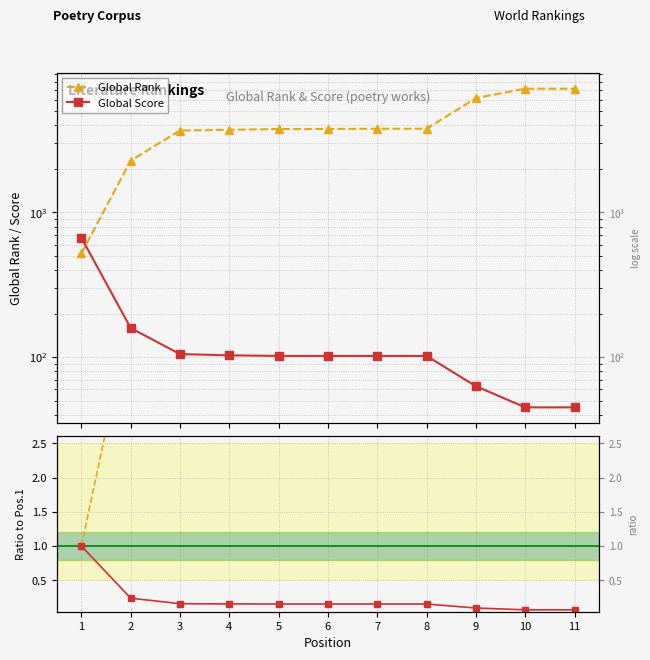

Which series has the widest spread of values?

Global Rank